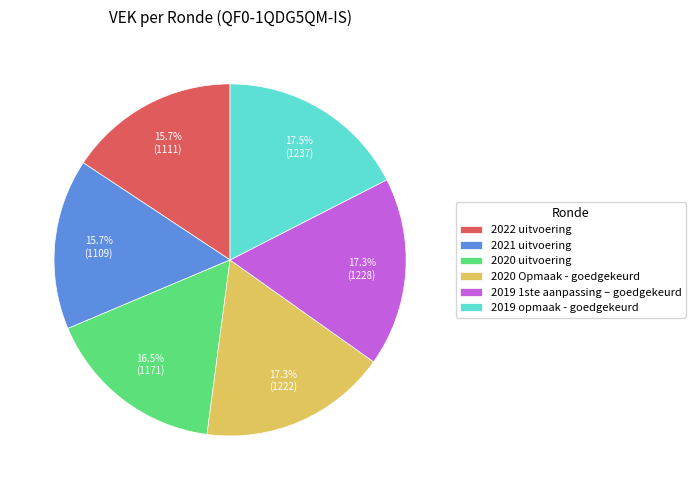

Is the sum of 2021 uitvoering and 2019 opmaak - goedgekeurd greater than half?

No